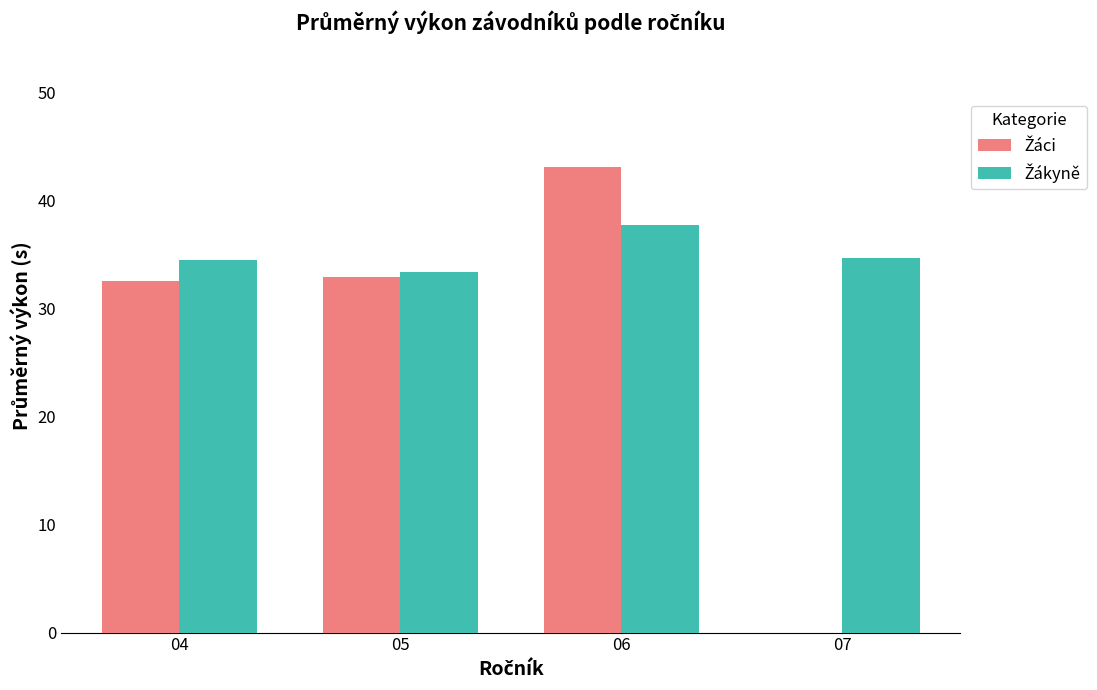

At which category does the chart reach its peak across all series?

06